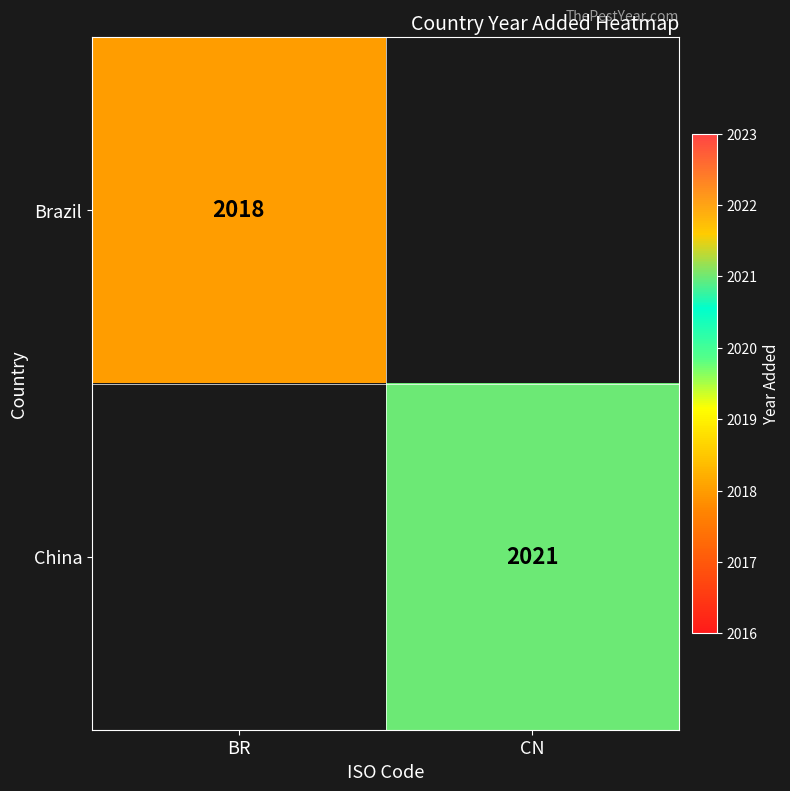

How many categories are shown in the chart?

2